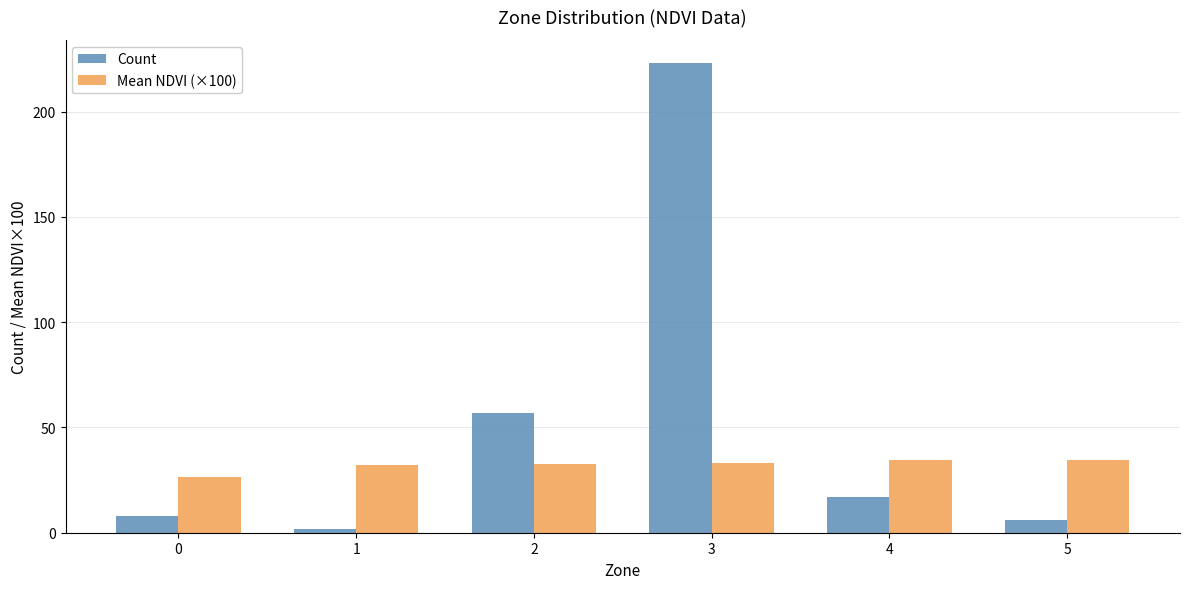

What is the highest value of the Count series?

223.0